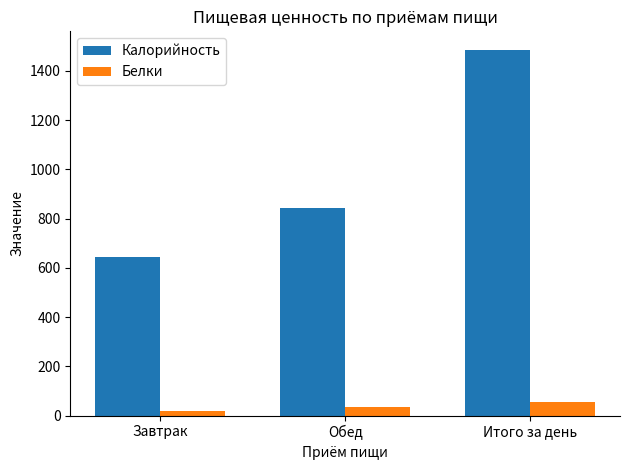

What is the value of the Белки bar at the 3rd from the left?

55.4